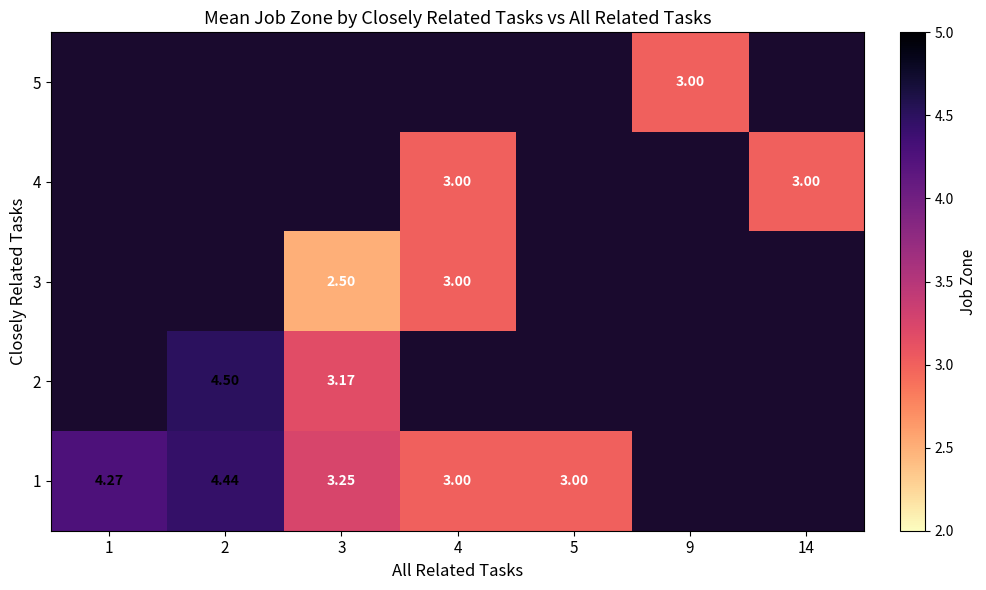

What is the maximum value shown in the chart?

4.5